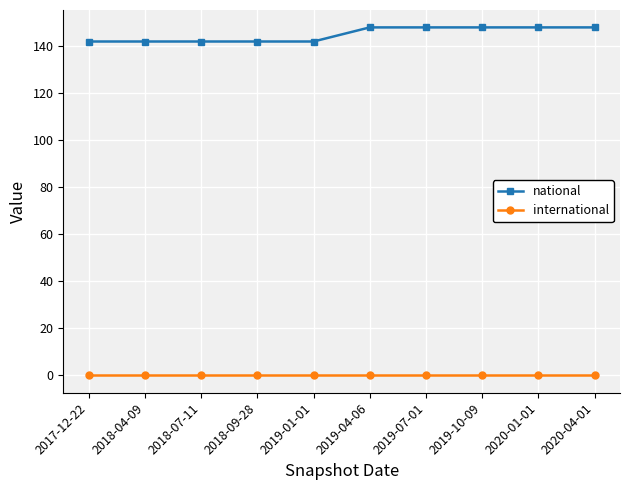

Which series has the widest spread of values?

national